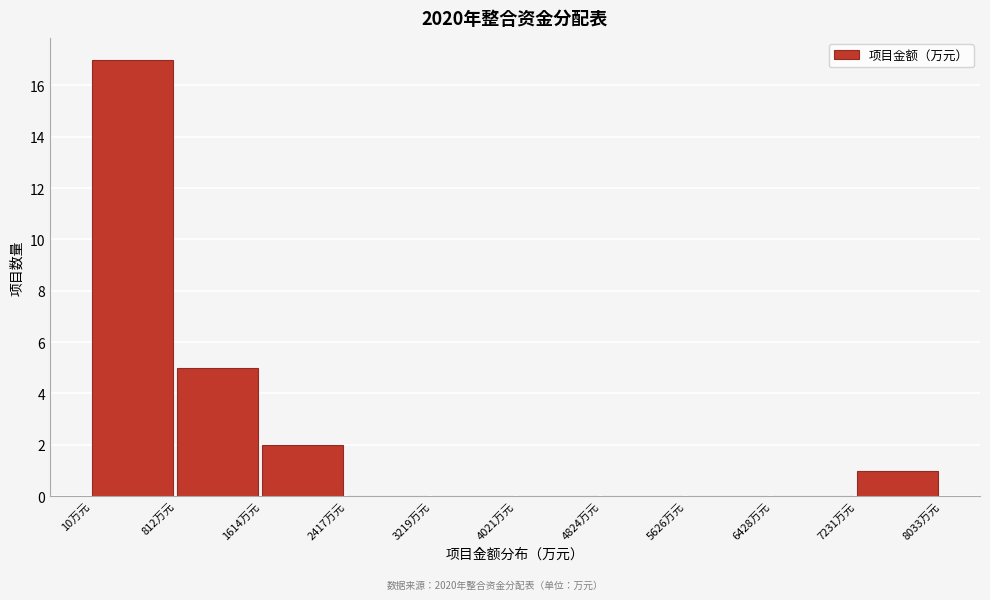

What is the height of the bar covering 0 to 800 on the x-axis? Neither the bar edges nor the heights are printed on the chart, so give them approximately, as read against the axes.

17